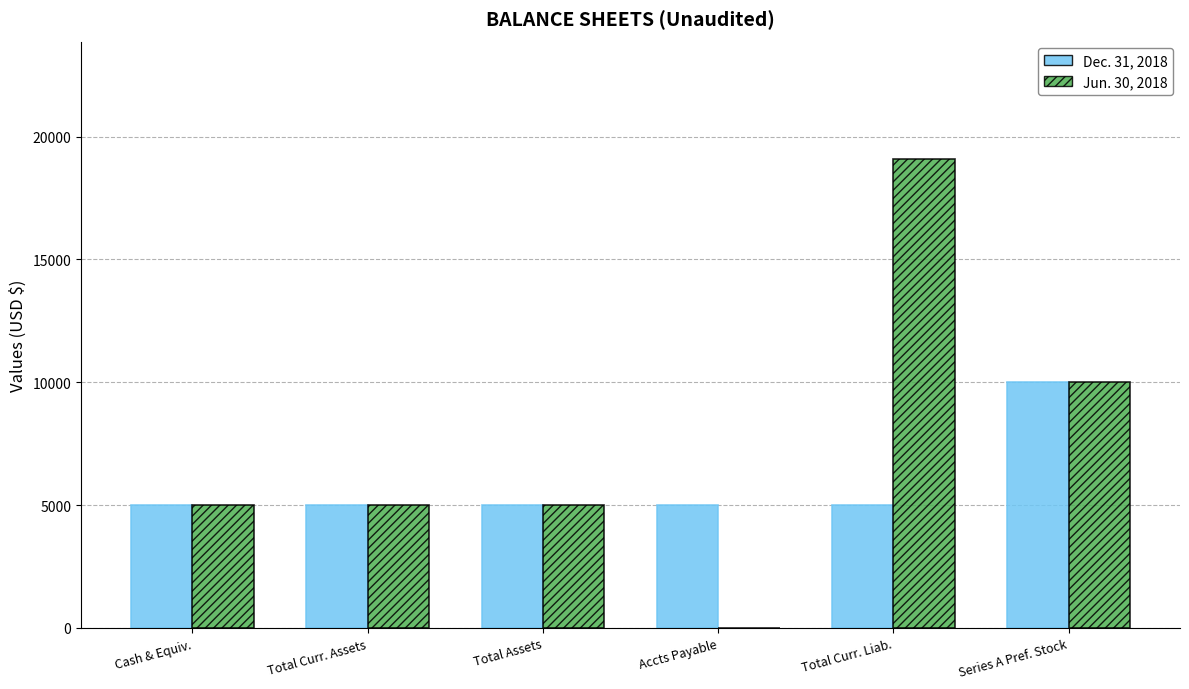

What is the difference between the Jun. 30, 2018 values at Total Curr. Liab. and Series A Pref. Stock?

9096